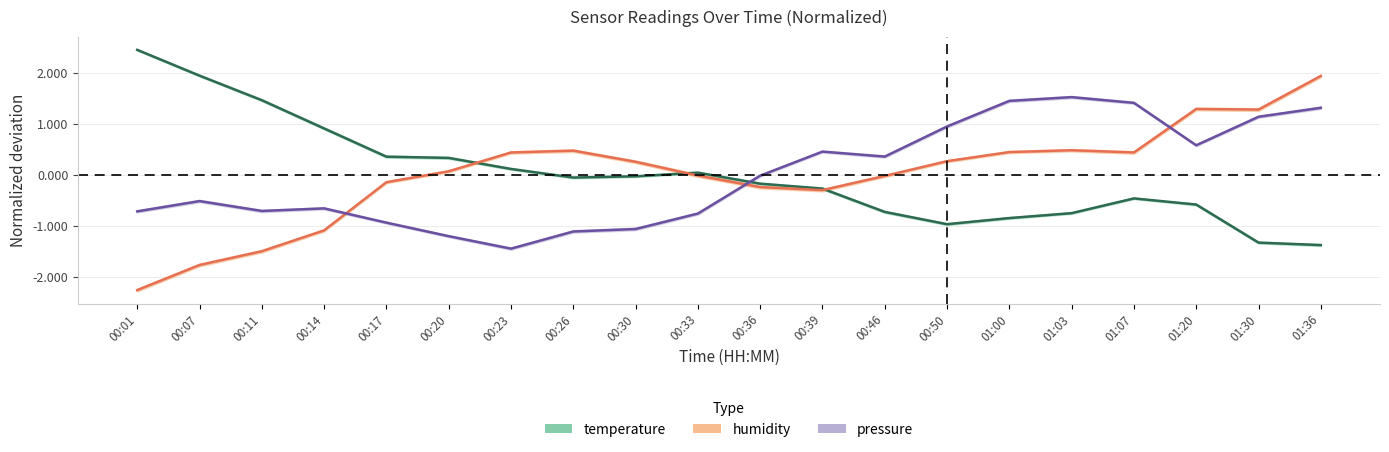

How many lines are shown in the chart?

3